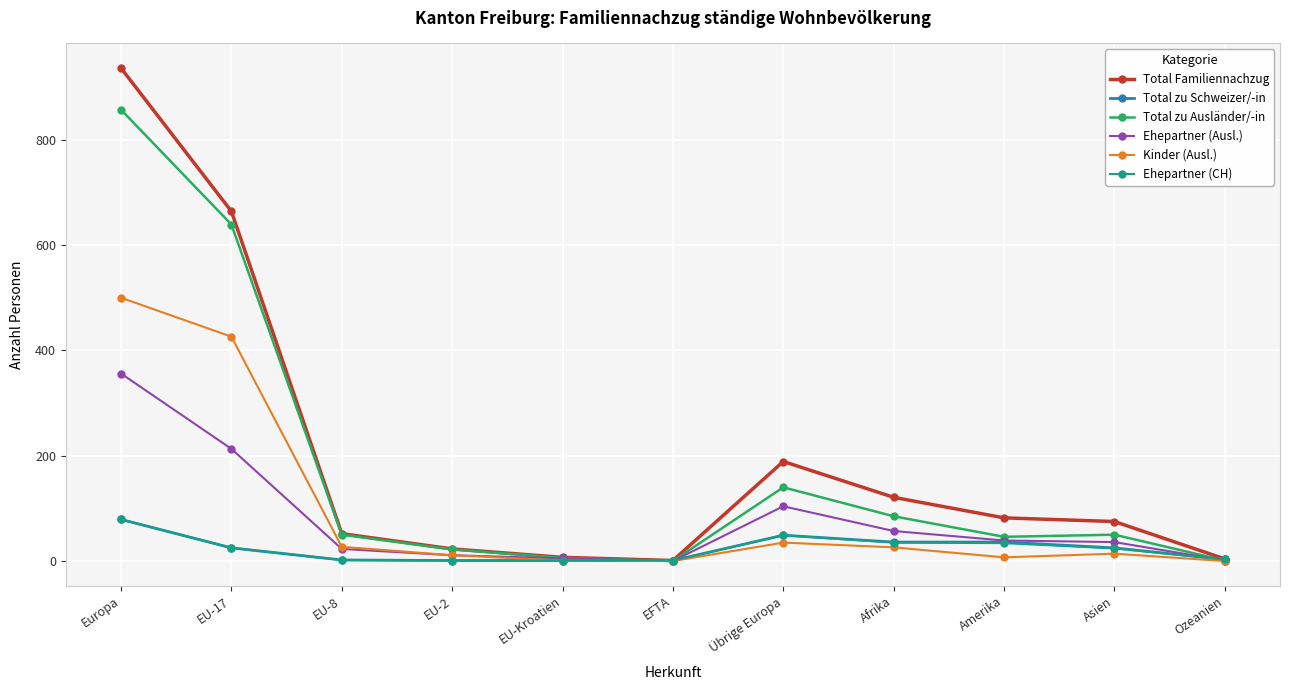

Is the value of Total zu Ausländer/-in at Afrika greater than the value of Ehepartner (Ausl.) at Afrika?

Yes